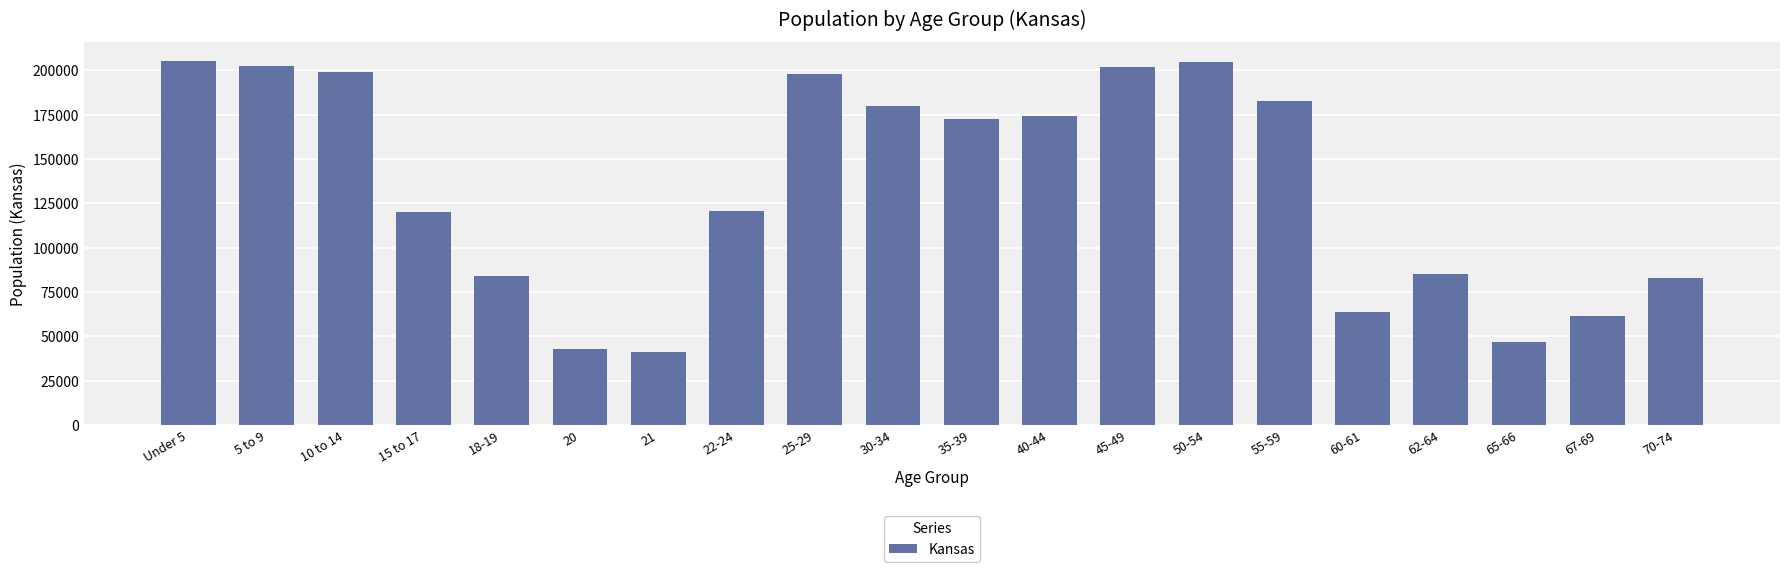

Is it true that the value at 22-24 is 165188?

False